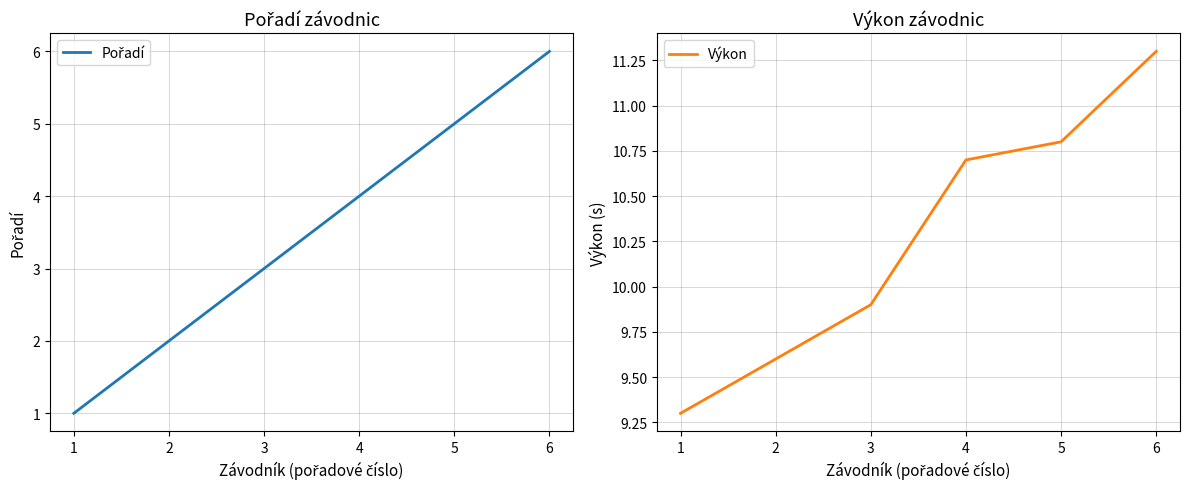

Reading left to right, what are all the values shown in this chart?

Pořadí: 1=1.0	2=2.0	3=3.0	4=4.0	5=5.0	6=6.0
Výkon: 1=9.3	2=9.6	3=9.9	4=10.7	5=10.8	6=11.3